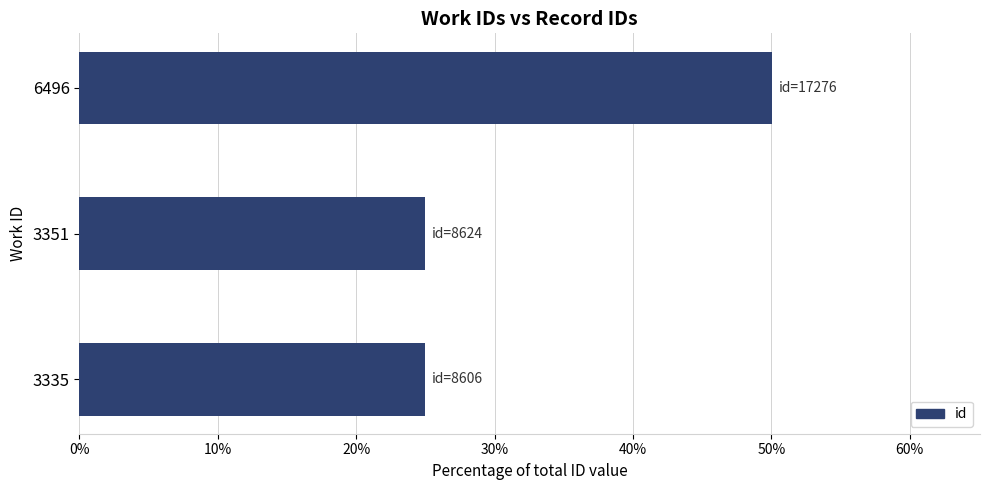

What is the difference between the maximum and minimum values?

25.1